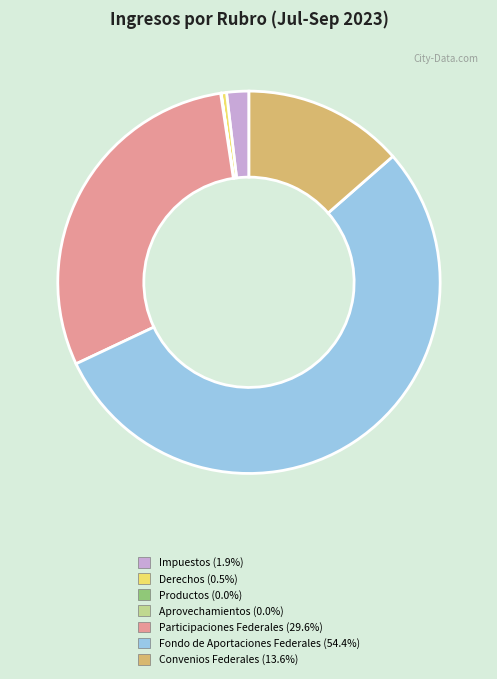

What is the ratio of the value at Convenios Federales to the value at Impuestos?

7.2